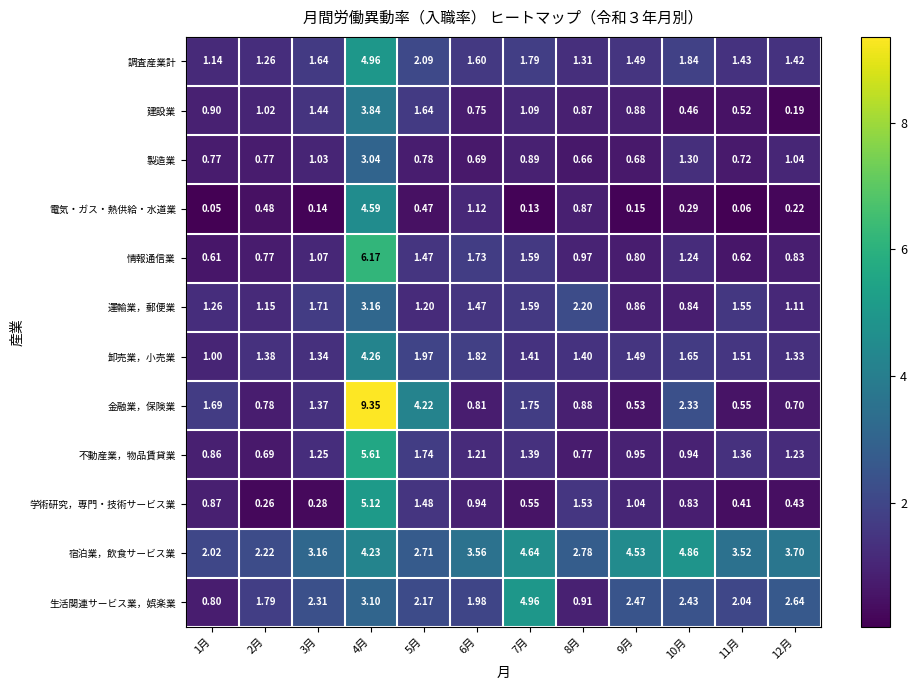

How many values in the 金融業，保険業 series are below 1?

6